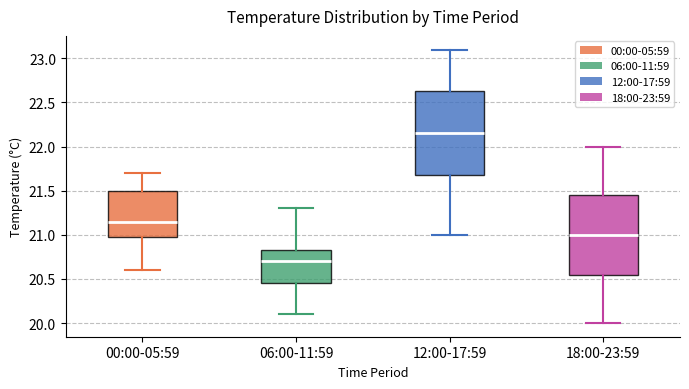

Which box has the highest median line?

12:00-17:59